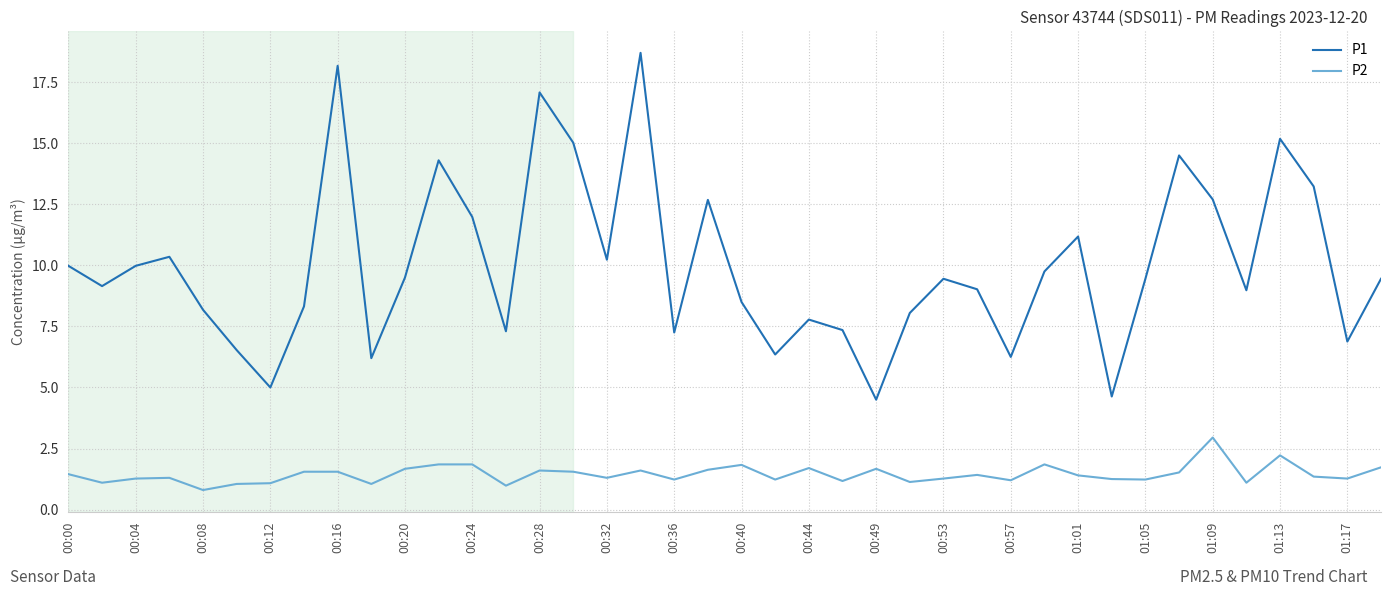

What are all the series names shown in the legend?

P1, P2